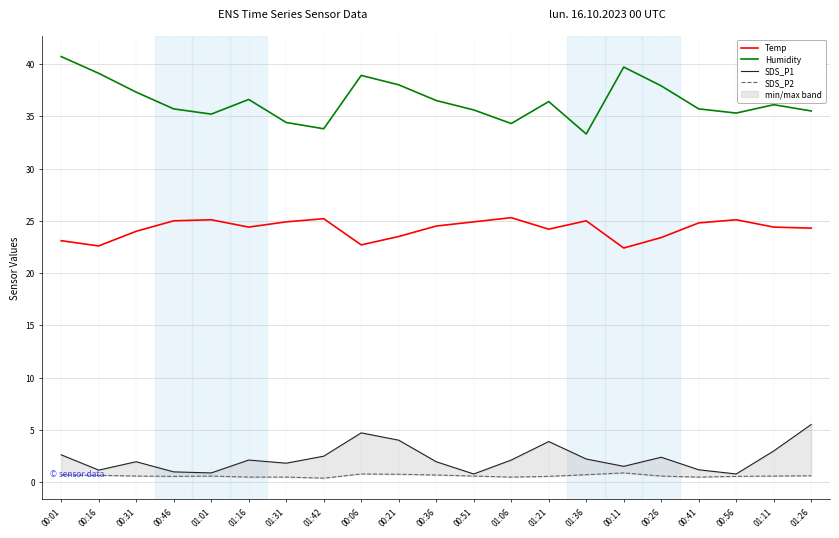

Is it true that Humidity equals 35.7 at 00:41?

True